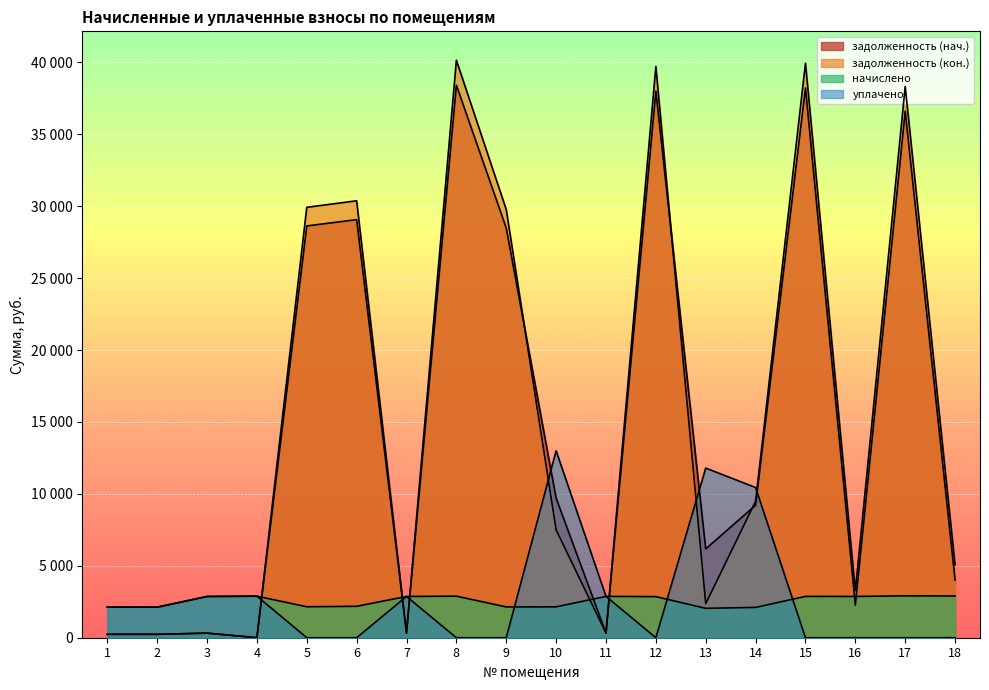

What is the difference between the second highest and second lowest values in the начислено series?

792.2